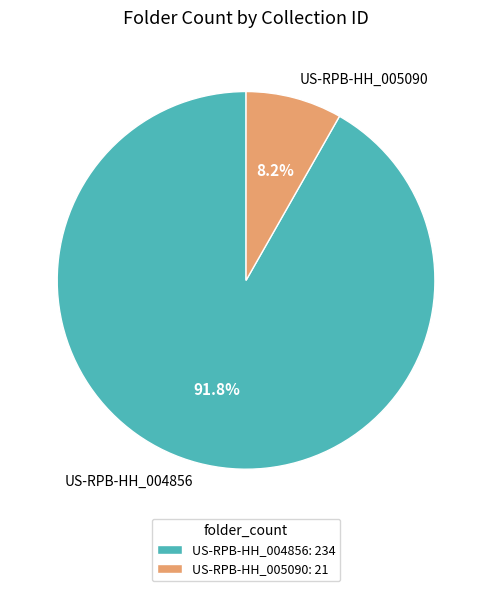

The US-RPB-HH_005090 slice represents 8% of the pie. True or false?

True